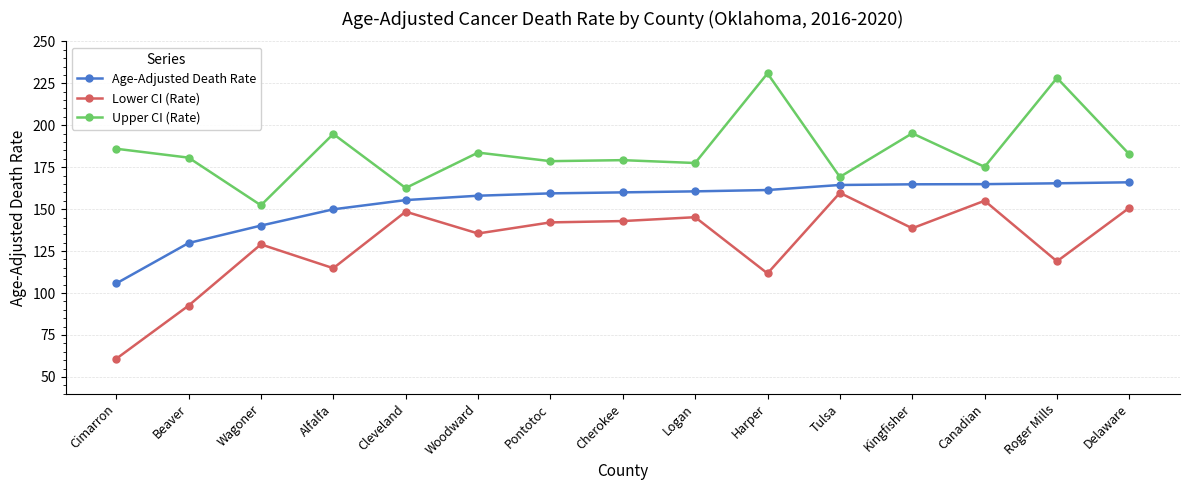

What are all the series names shown in the legend?

Age-Adjusted Death Rate, Lower CI (Rate), Upper CI (Rate)